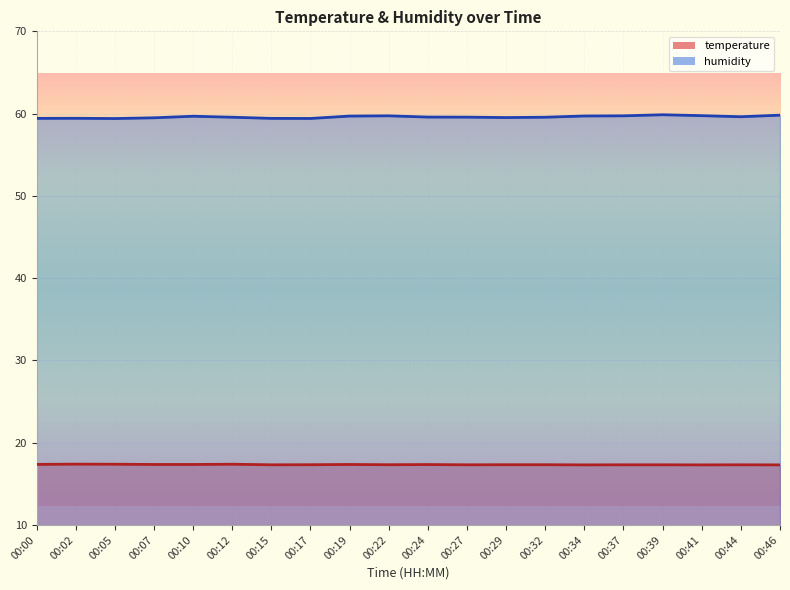

Which series has the widest spread of values?

humidity